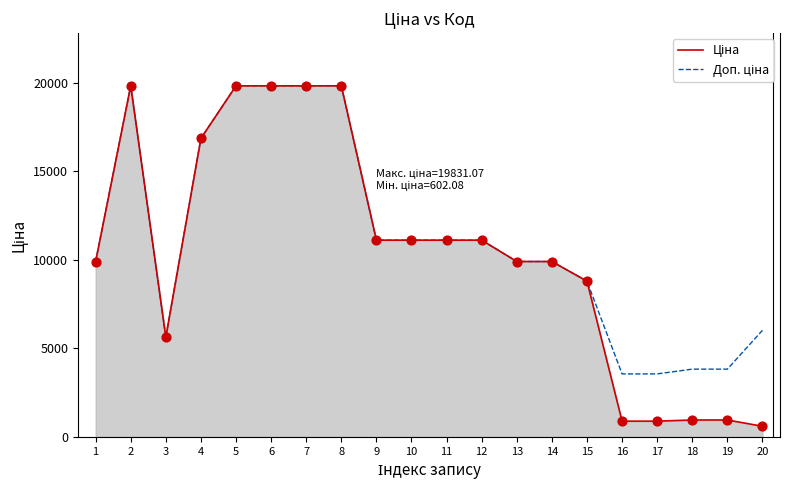

What is the total value across all series at 14?

19817.0